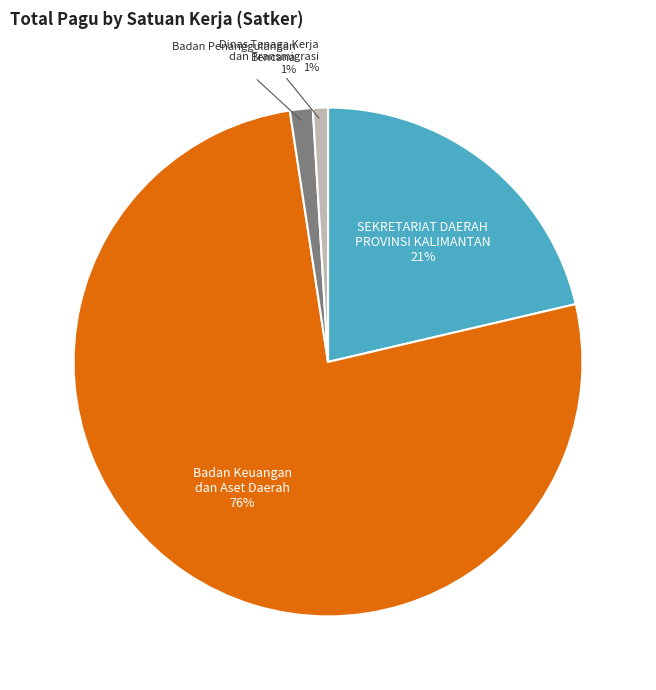

Do Badan Penanggulangan Bencana and Badan Keuangan dan Aset Daerah together represent more than half of the pie?

Yes